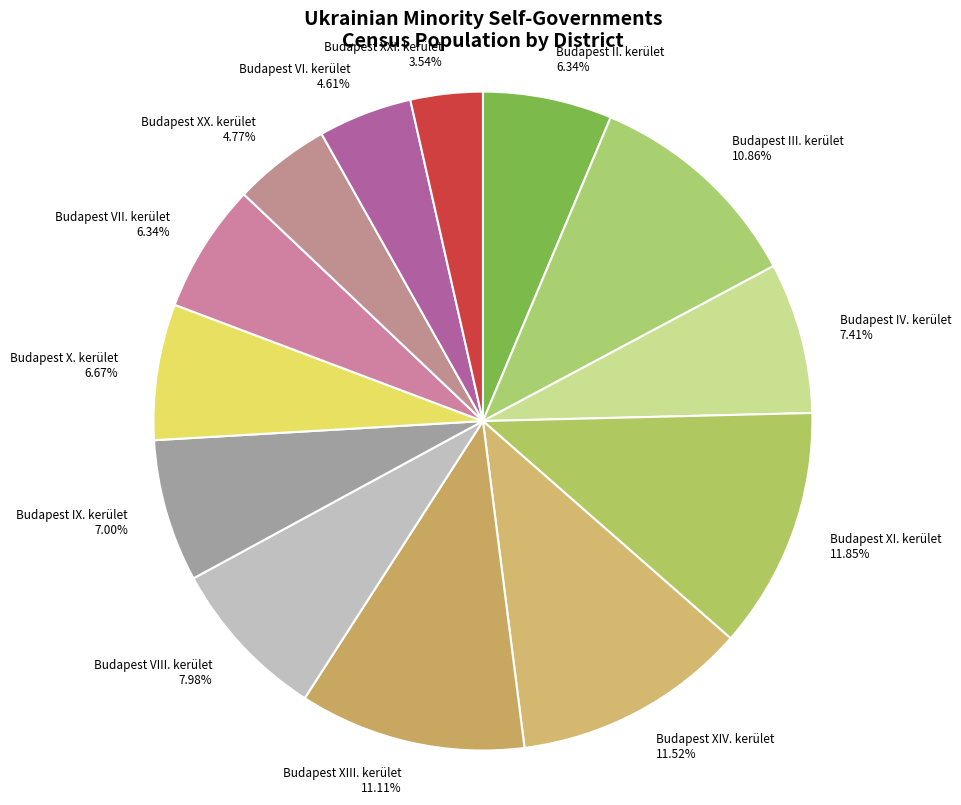

What percentage is NOT represented by Budapest IX. kerület?

93.0%